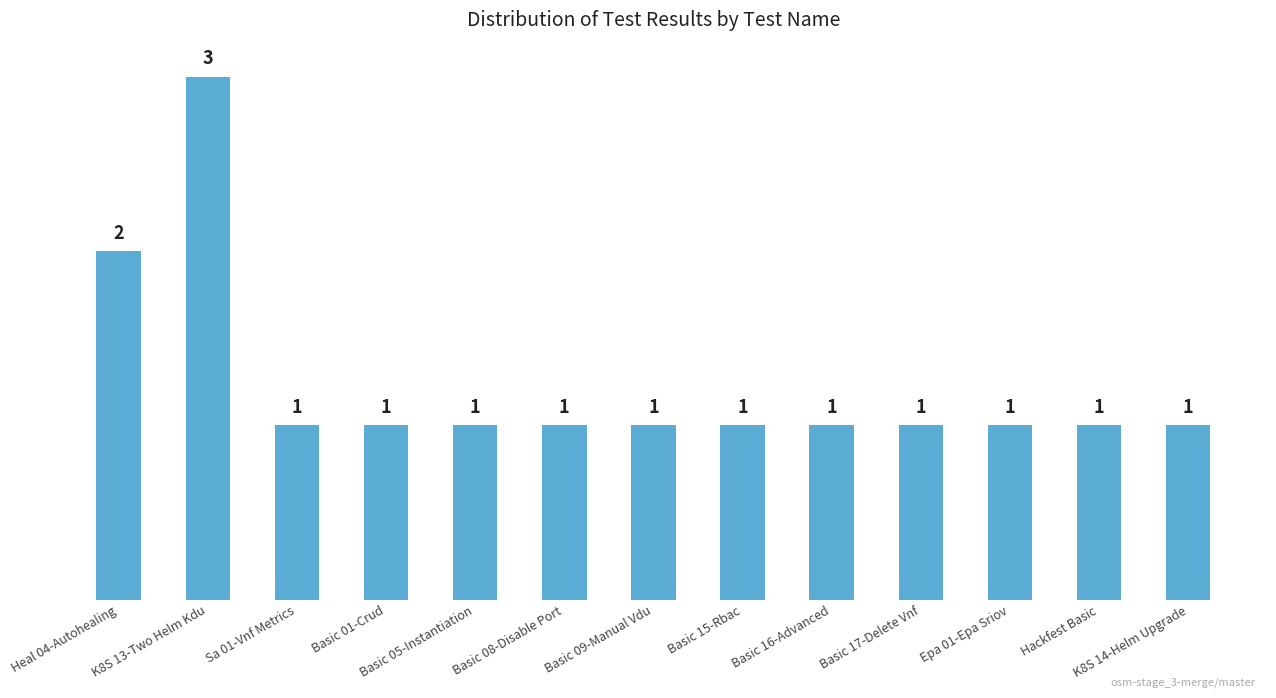

Does the chart contain any negative values?

No